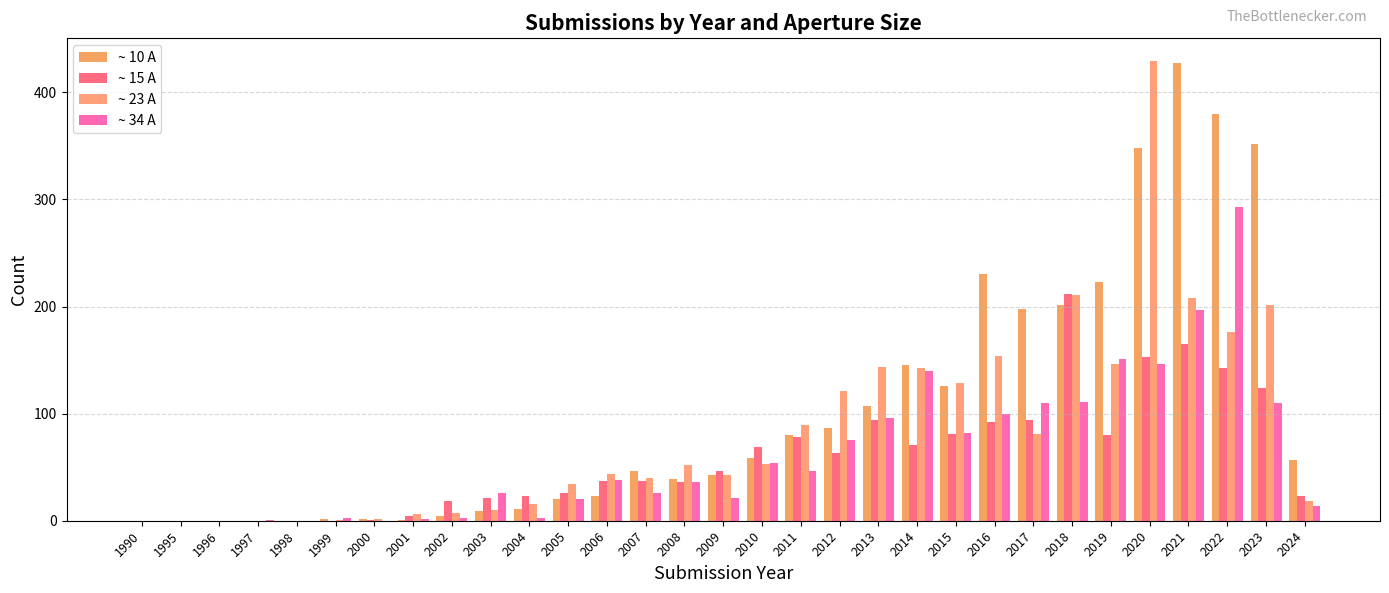

How many groups of bars are there?

31